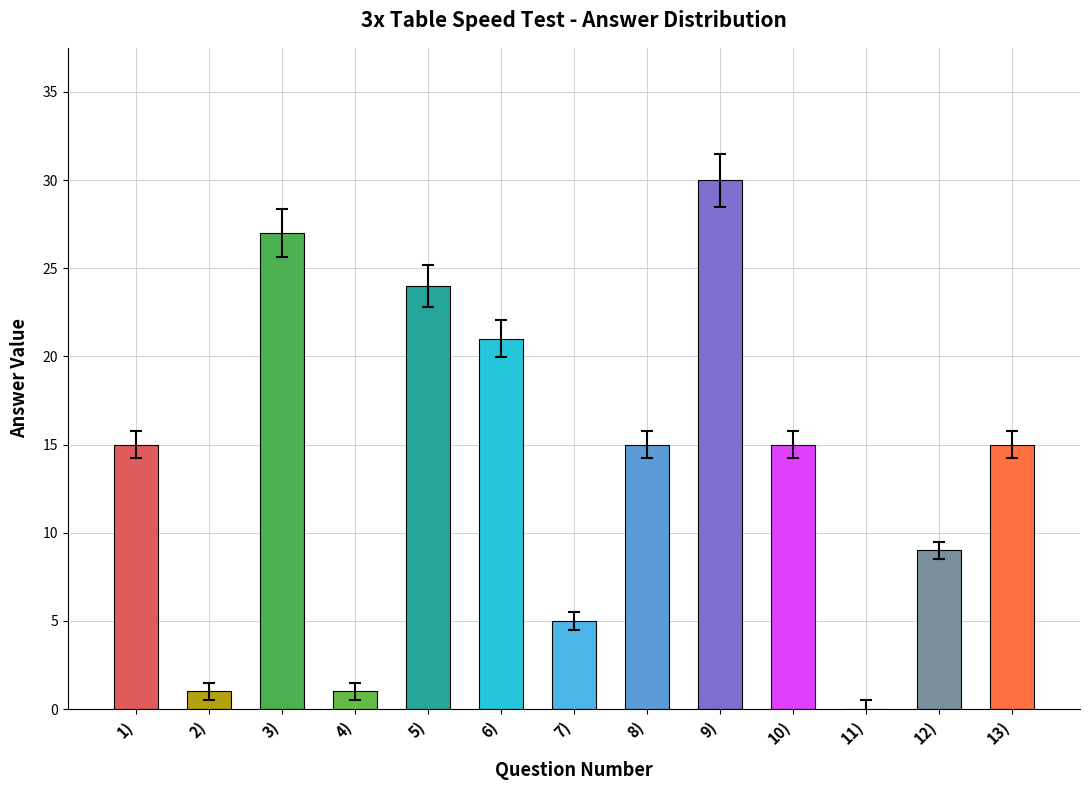

What is the difference between the values at 2) and 3)?

26